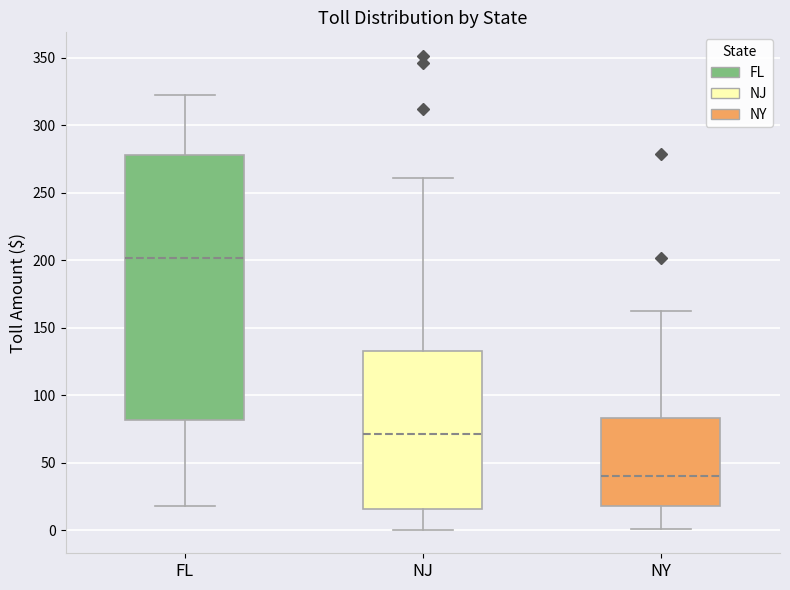

Where does the lower whisker of the box for NY end on the y-axis? The values are not printed on the chart, so give them approximately, as read against the axis.

0